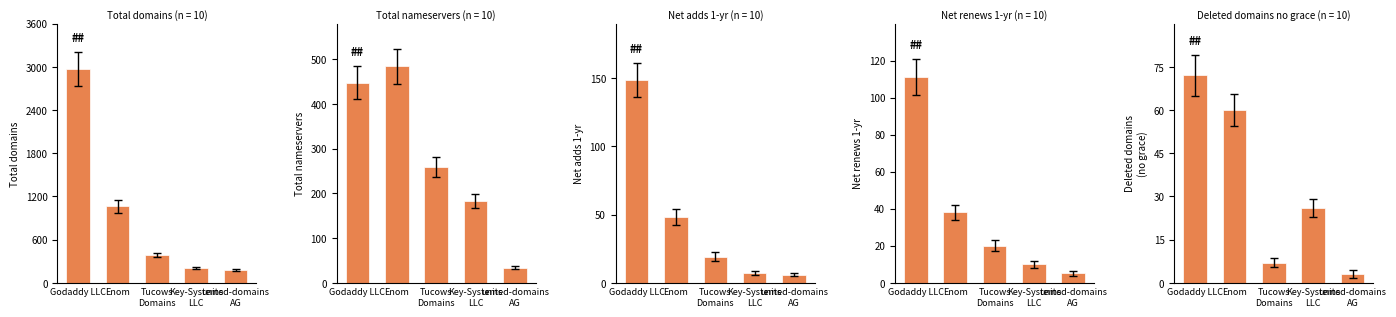

What is the change in value from Tucows
Domains to Key-Systems
LLC?

+19